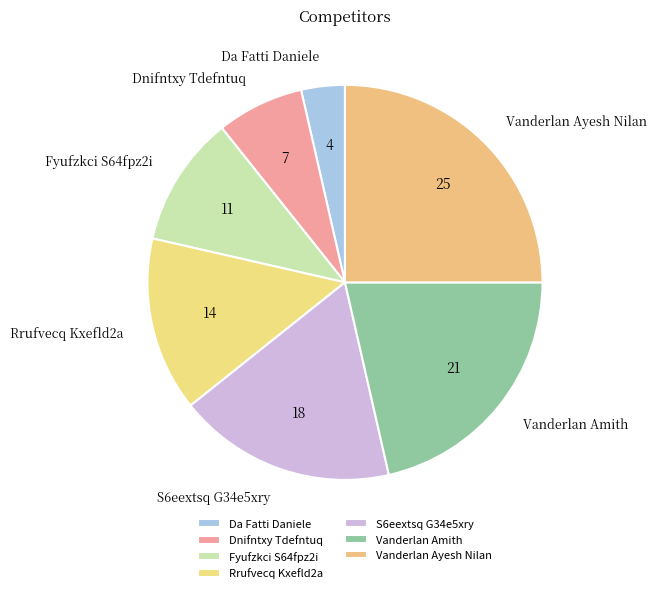

Count the number of slices in the pie.

7